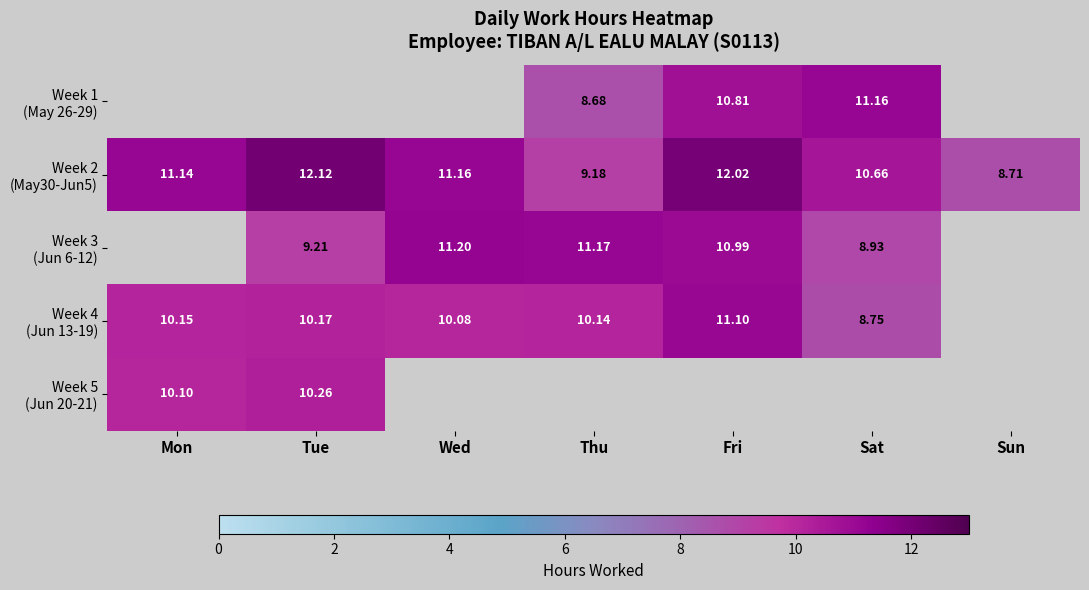

At Sat, list the series in order from largest to smallest.

Week 1 (May 26-29), Week 2 (May30-Jun5), Week 3 (Jun 6-12), Week 4 (Jun 13-19), Week 5 (Jun 20-21)